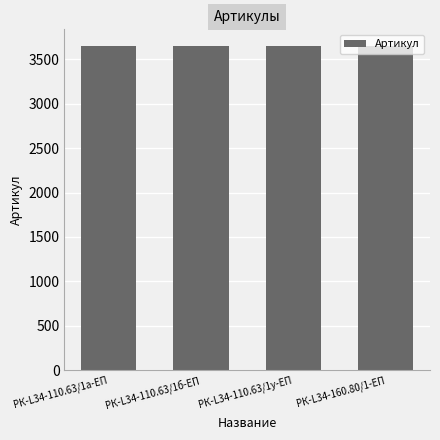

What is the maximum value shown in the chart?

3655